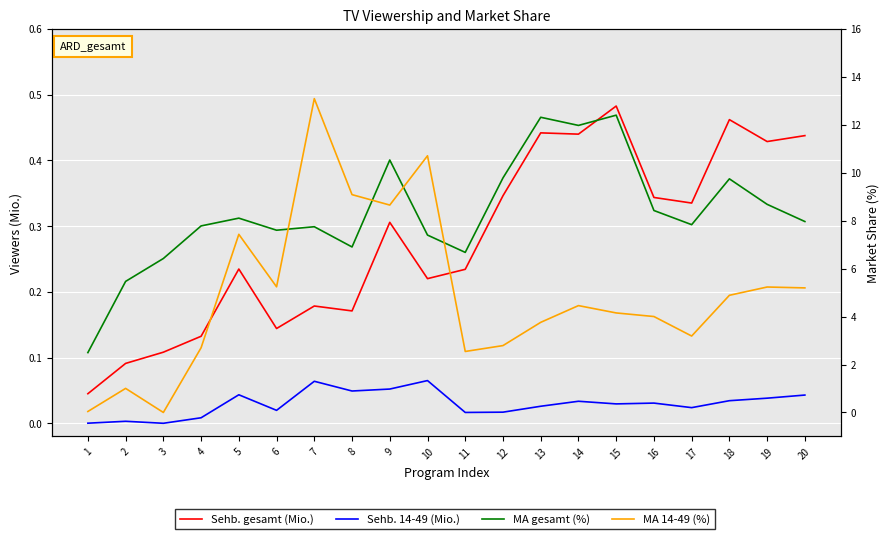

Where do Sehb. gesamt (Mio.) and MA 14-49 (%) first cross each other?

1 and 2